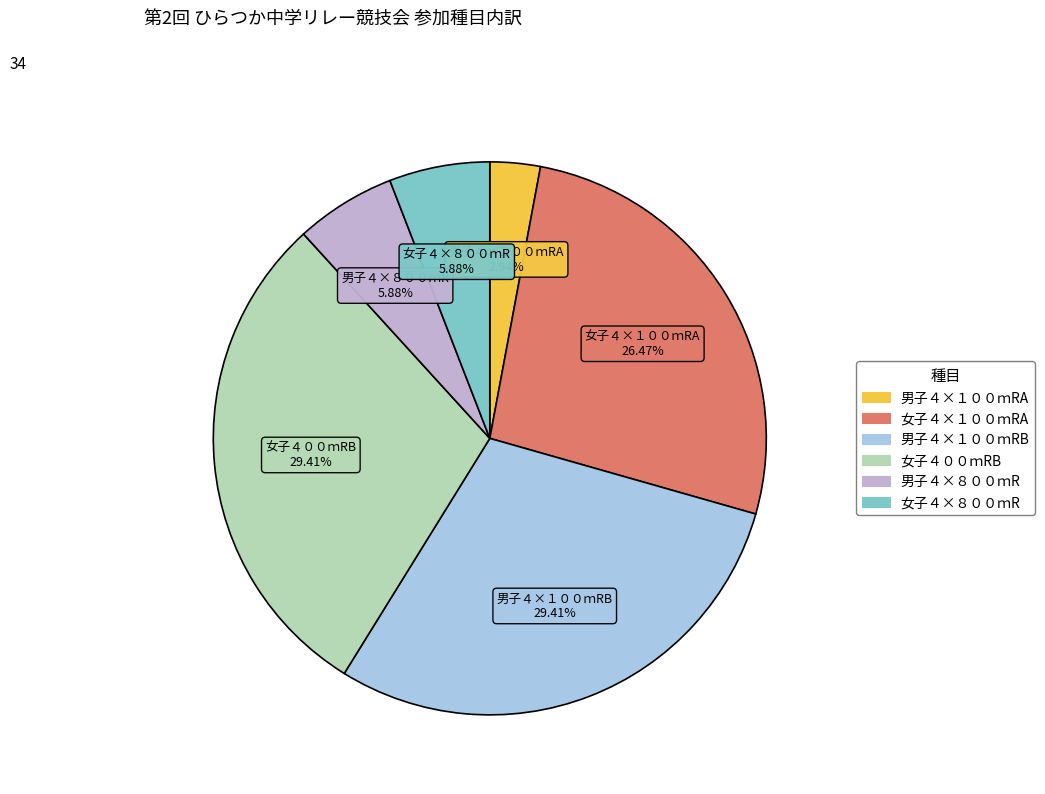

What is the smallest slice in the pie chart?

男子４×１００ｍRA